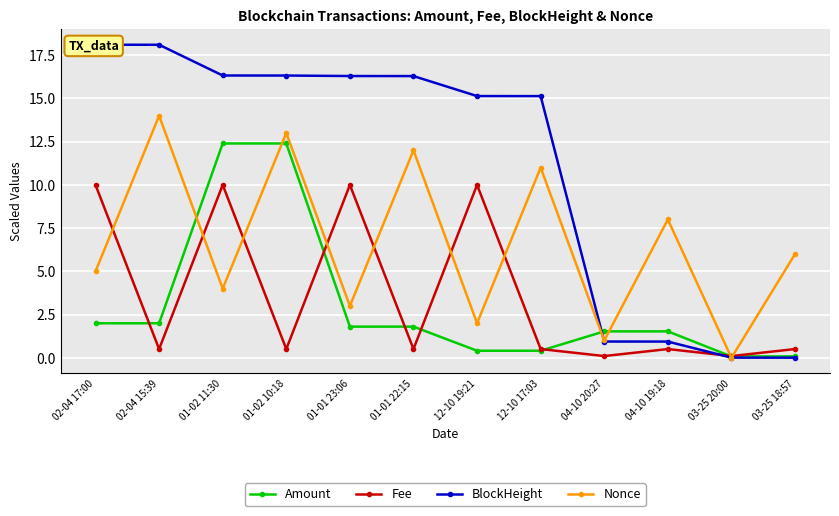

Rank the series by their maximum value, from highest to lowest.

BlockHeight, Nonce, Amount, Fee